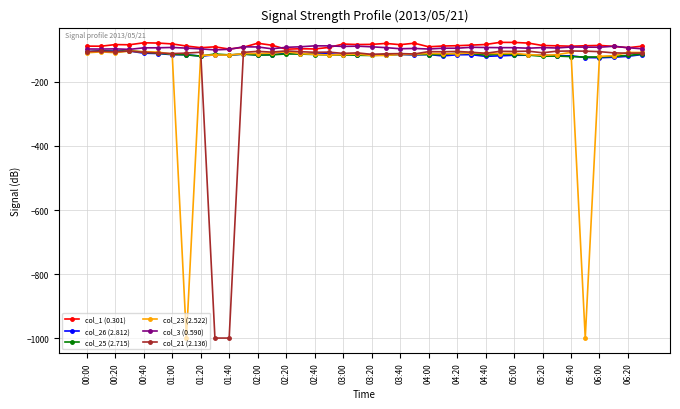

What is the highest value of the col_25 (2.715) series?

-103.4